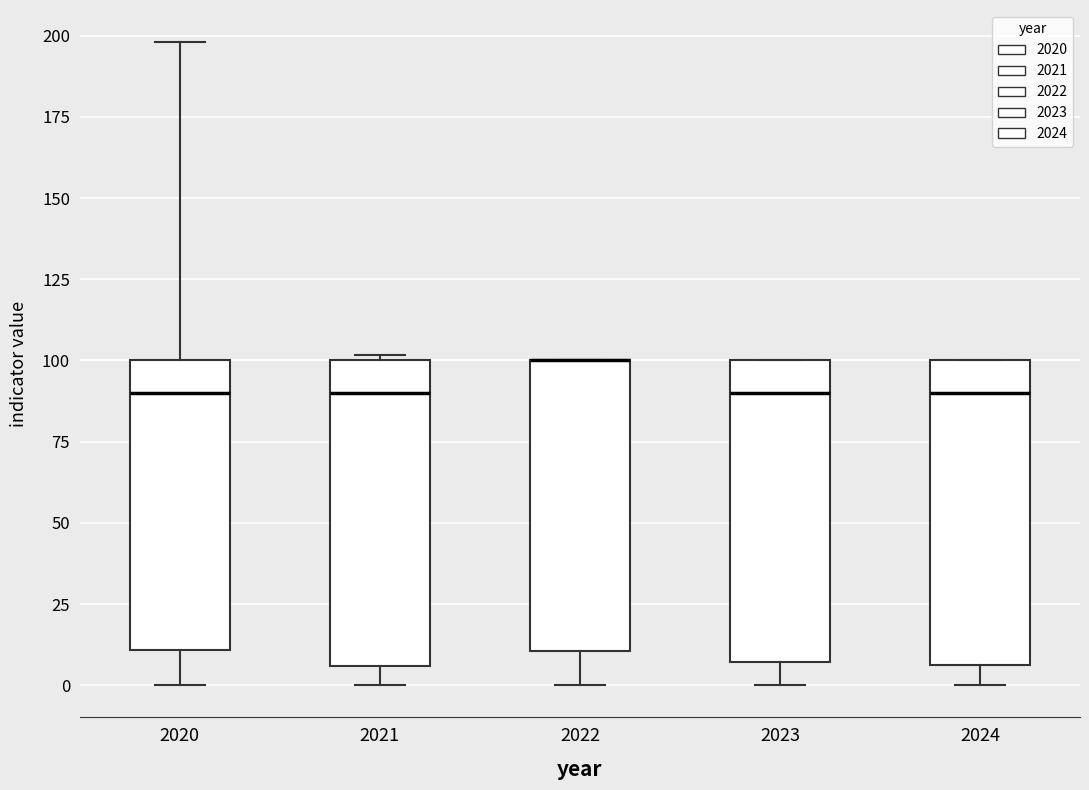

Reading left to right, read every box against the y-axis: the position of its median line, the range the box covers, and the ends of its whiskers. The values are not printed on the chart, so give them approximately, as read against the axis.

2020: median 90, box 10 to 100, whiskers 0 to 200
2021: median 90, box 5 to 100, whiskers 0 to 100 (just above the box's upper edge)
2022: median 100 (drawn on the box's upper edge), box 10 to 100, whiskers 0 to 100
2023: median 90, box 5 to 100, whiskers 0 to 100
2024: median 90, box 5 to 100, whiskers 0 to 100